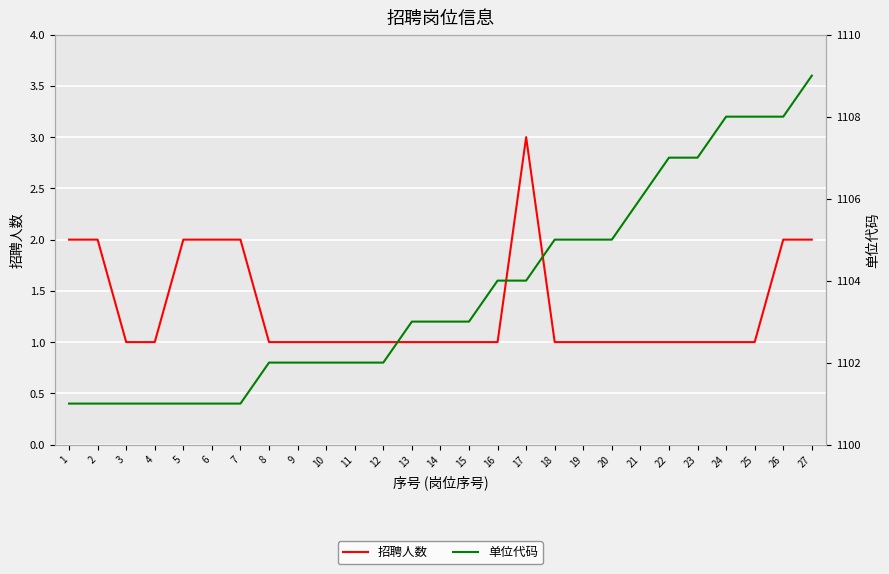

At which category does the chart reach its minimum across all series?

3